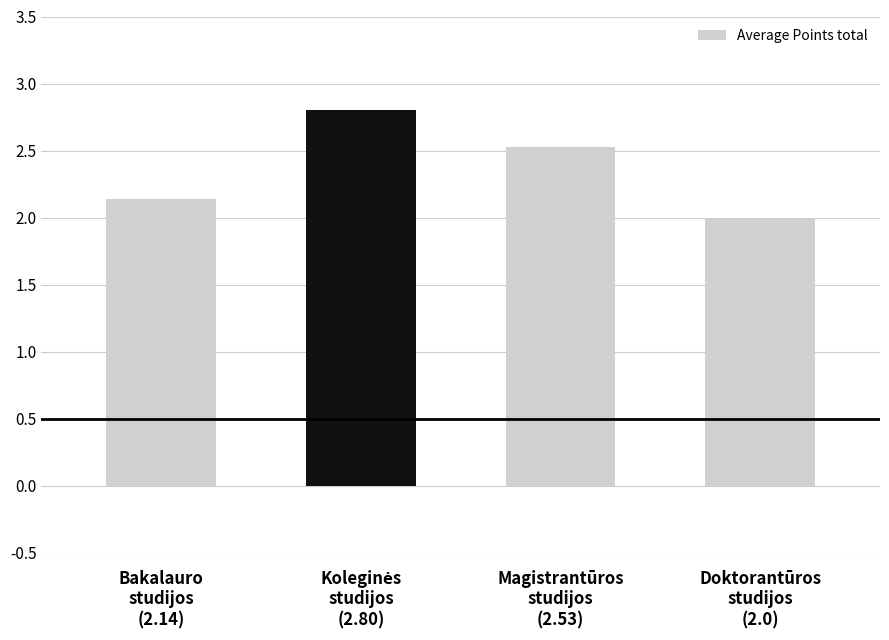

What is the maximum value shown in the chart?

2.8